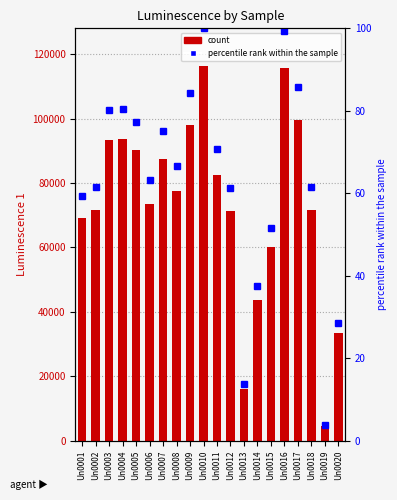

What is the sum of the values at Un0016 and Un0014?

159160